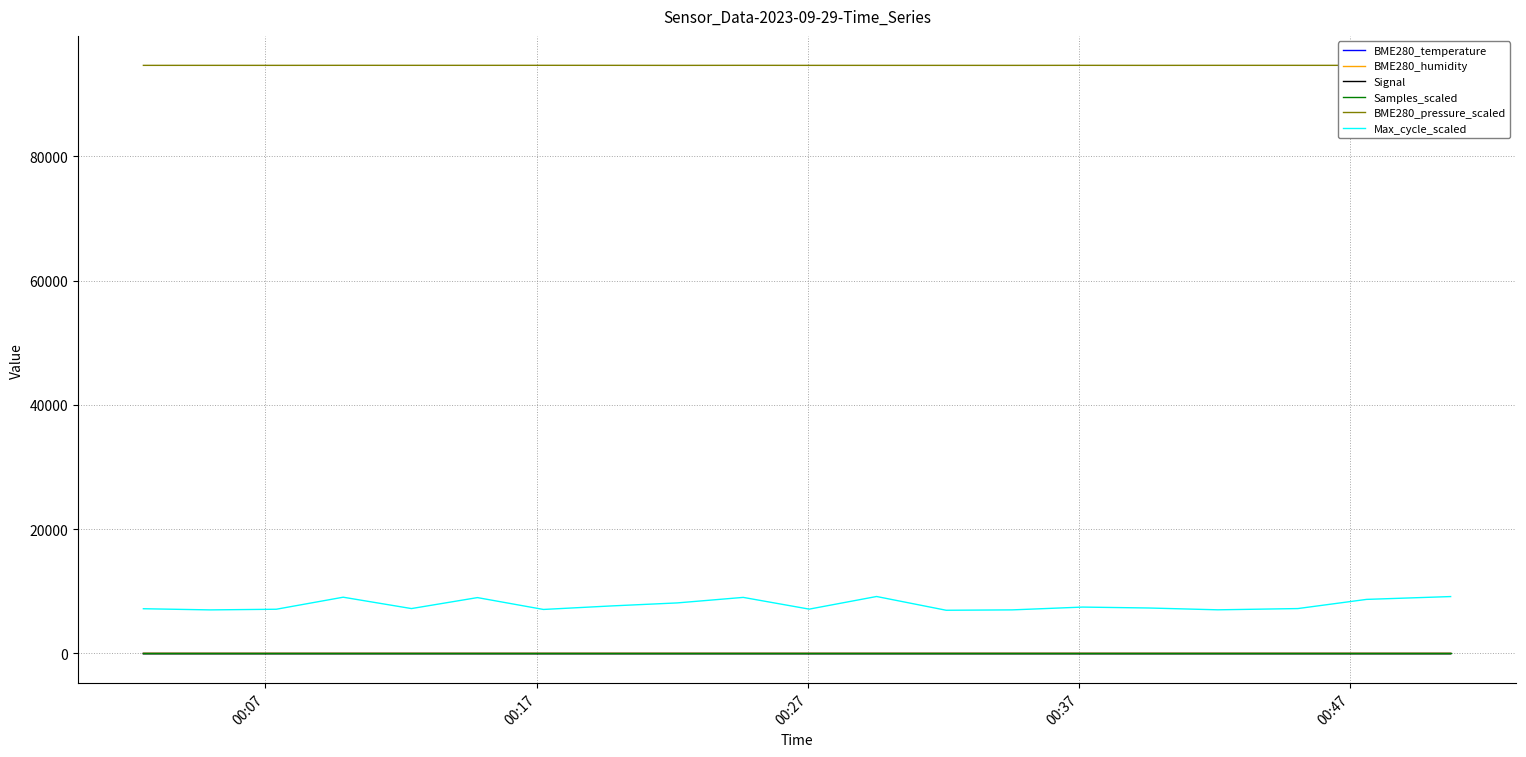

Which series has the largest total across all categories?

BME280_pressure_scaled